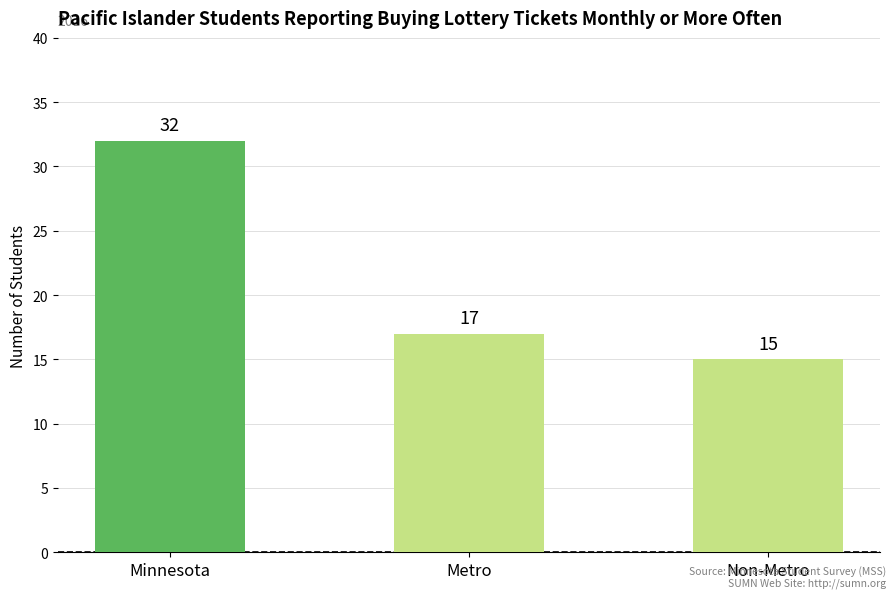

List the labels in order of value, largest first.

Minnesota, Metro, Non-Metro